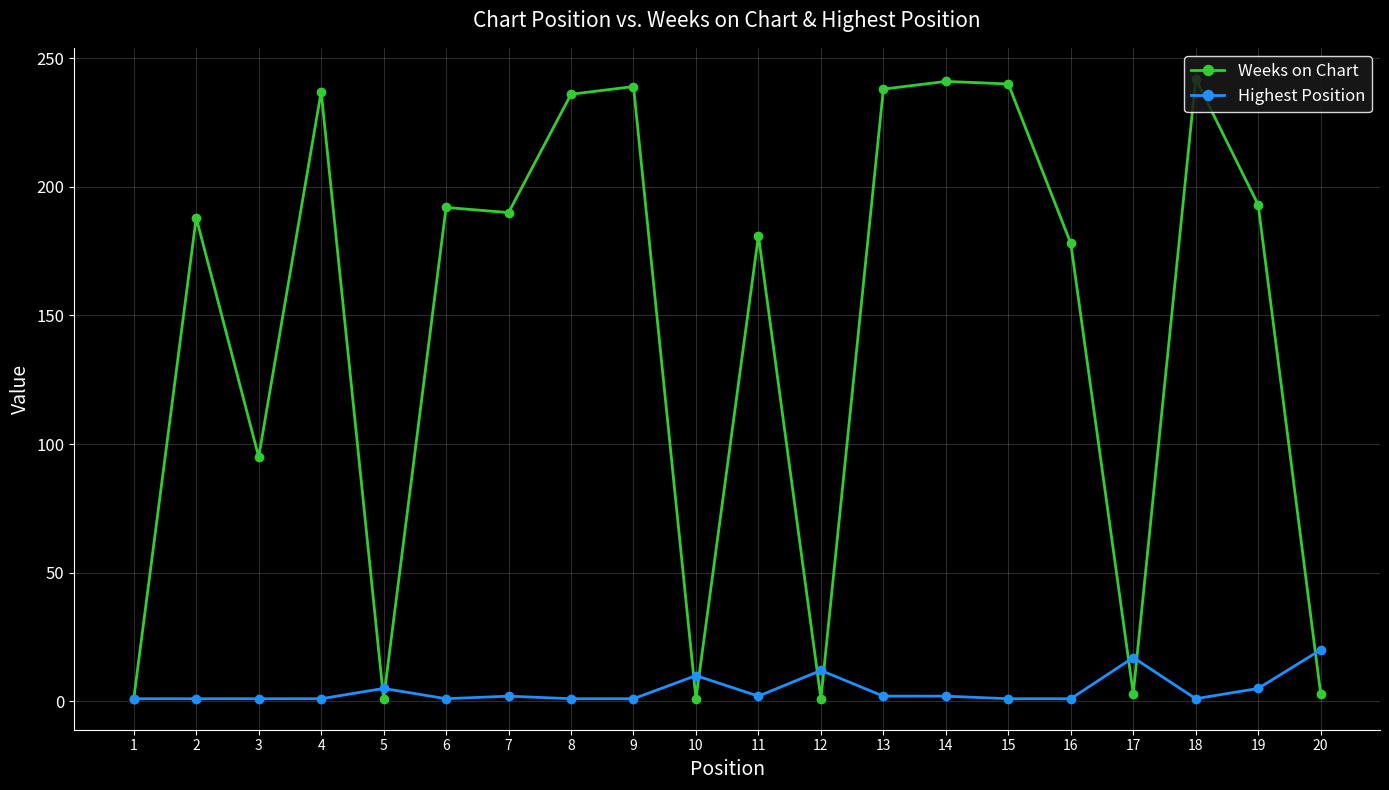

At which label does Weeks on Chart first exceed 190?

4